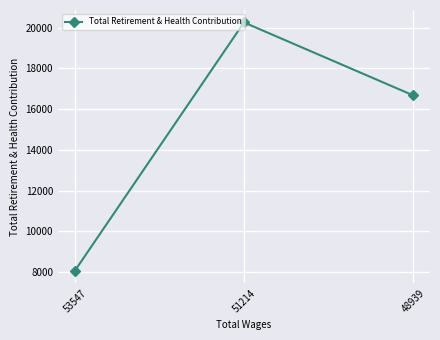

Rank the categories by value from highest to lowest.

51214, 48939, 53547